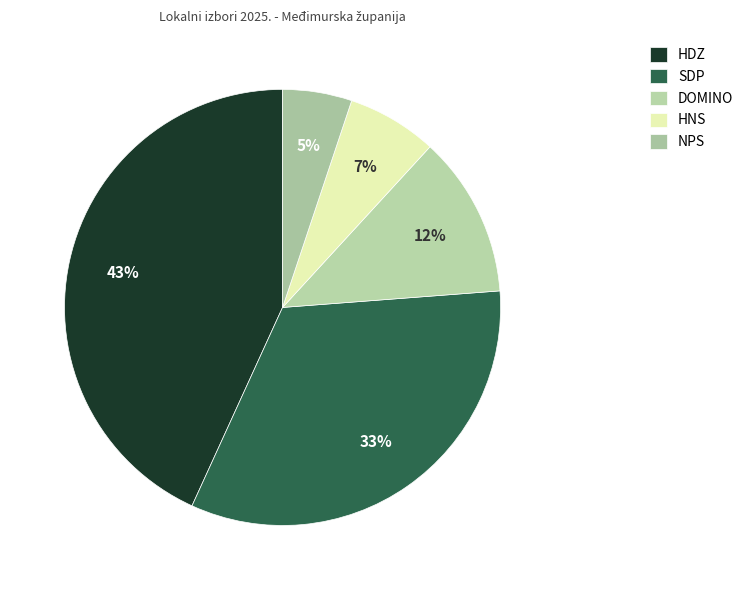

How many slices are in this pie chart?

5